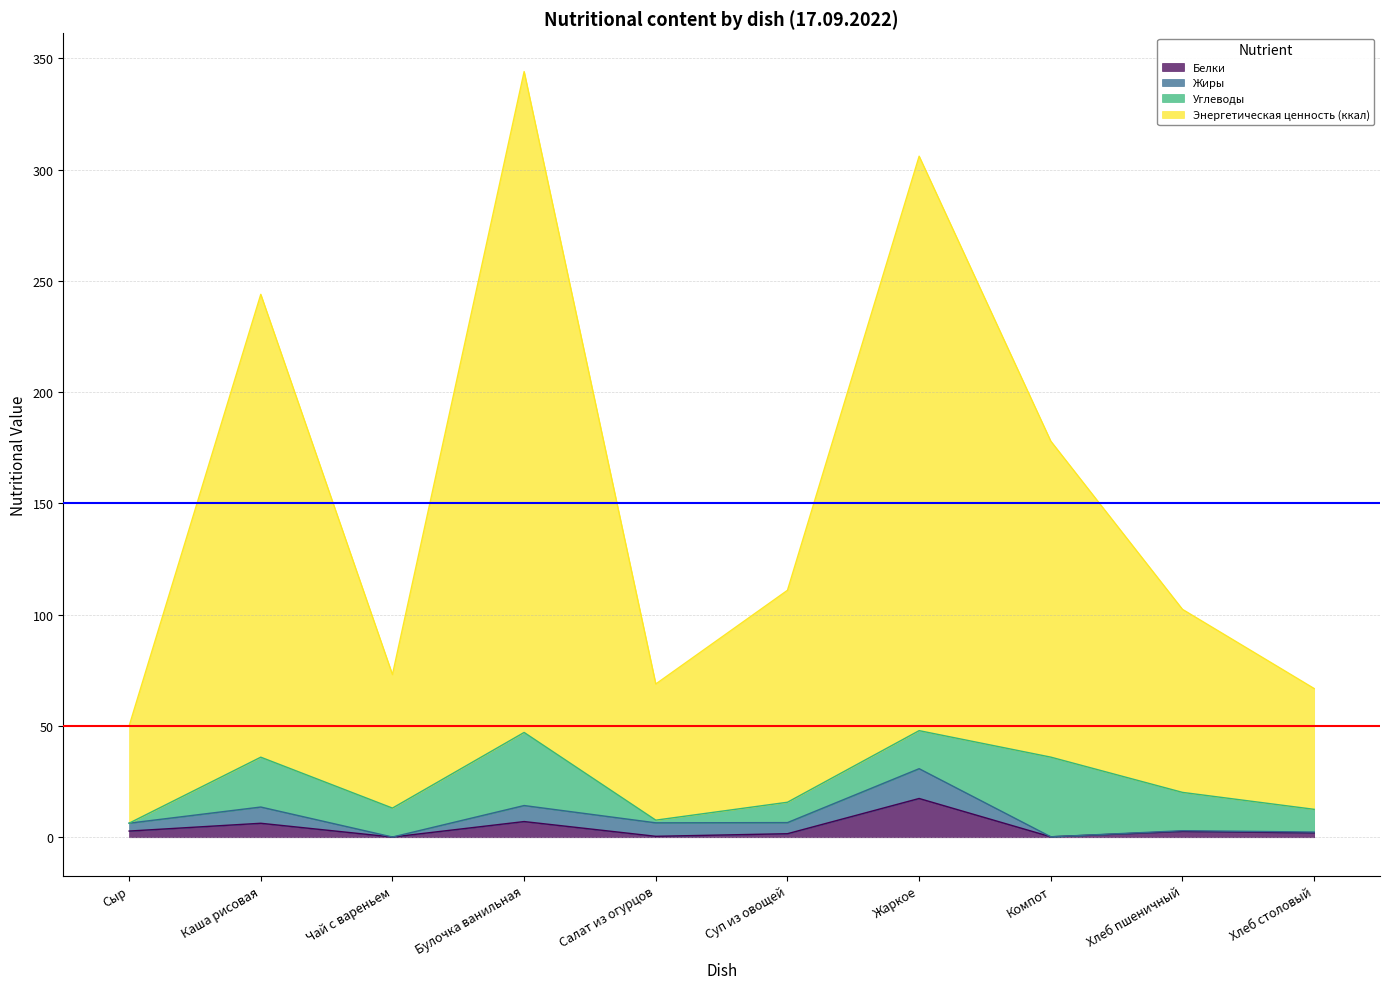

In Энергетическая ценность (ккал), how many points are higher than both neighbors (excluding endpoints)?

3